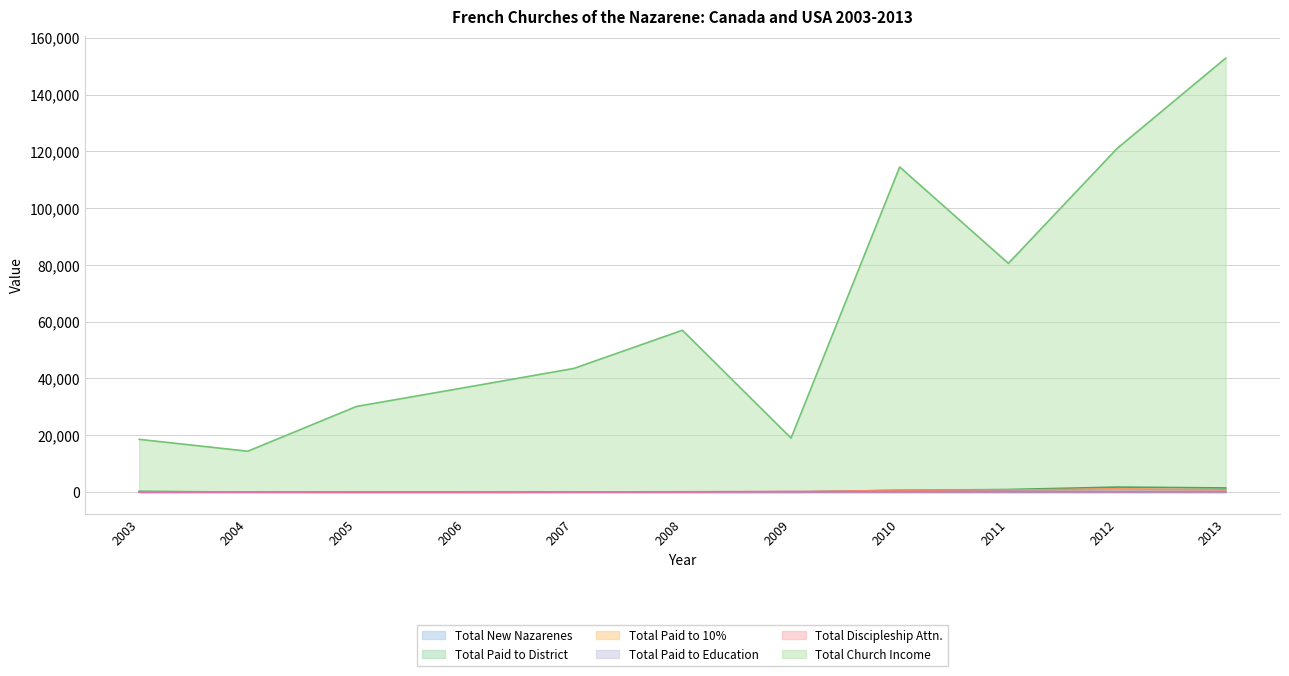

Is the value of Total Church Income at 2011 greater than the value of Total Paid to Education at 2005?

Yes